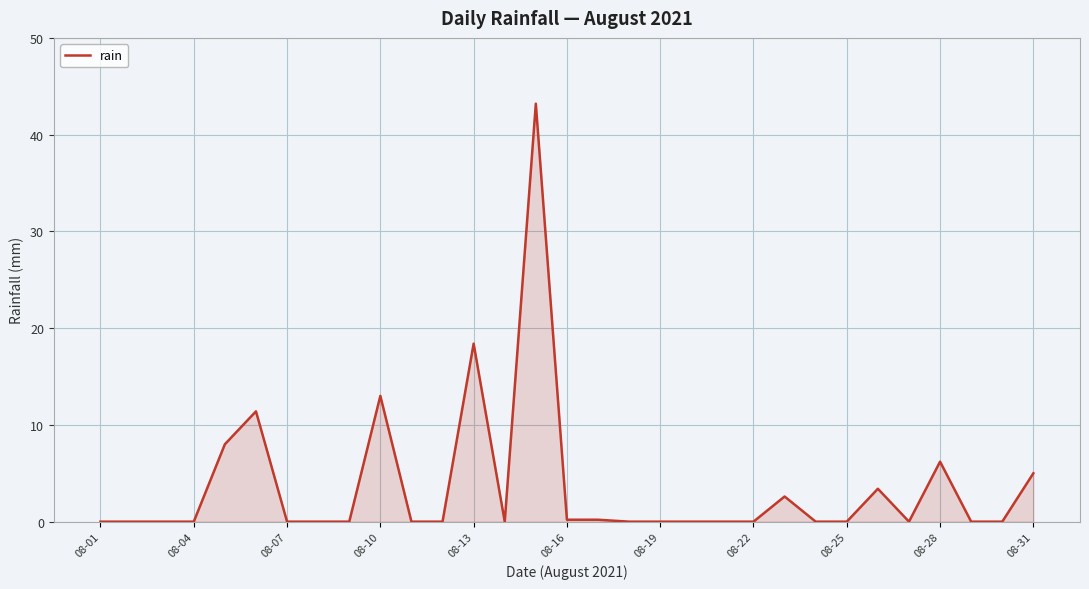

How many lines are shown in the chart?

1